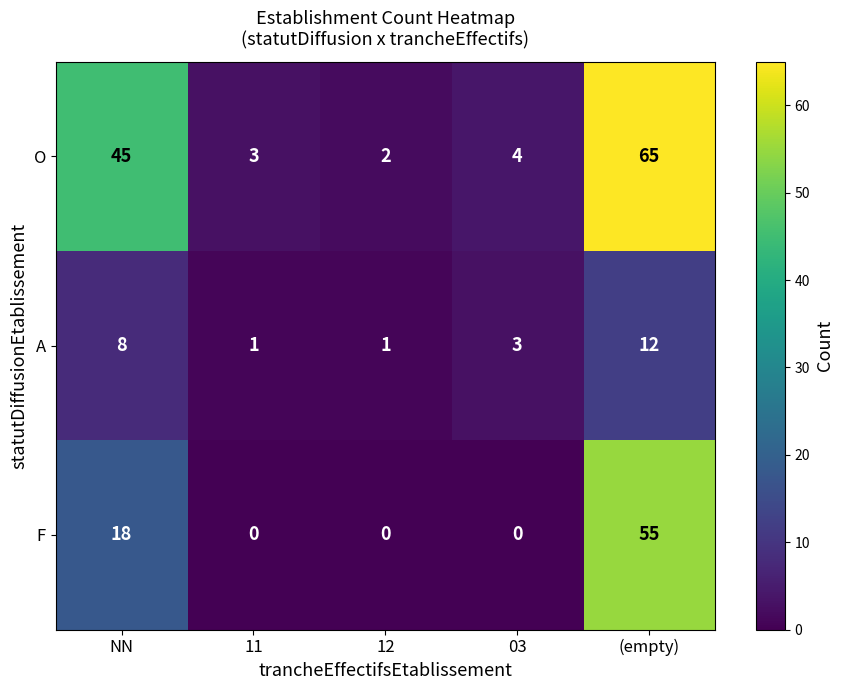

How many categories are shown in the chart?

5